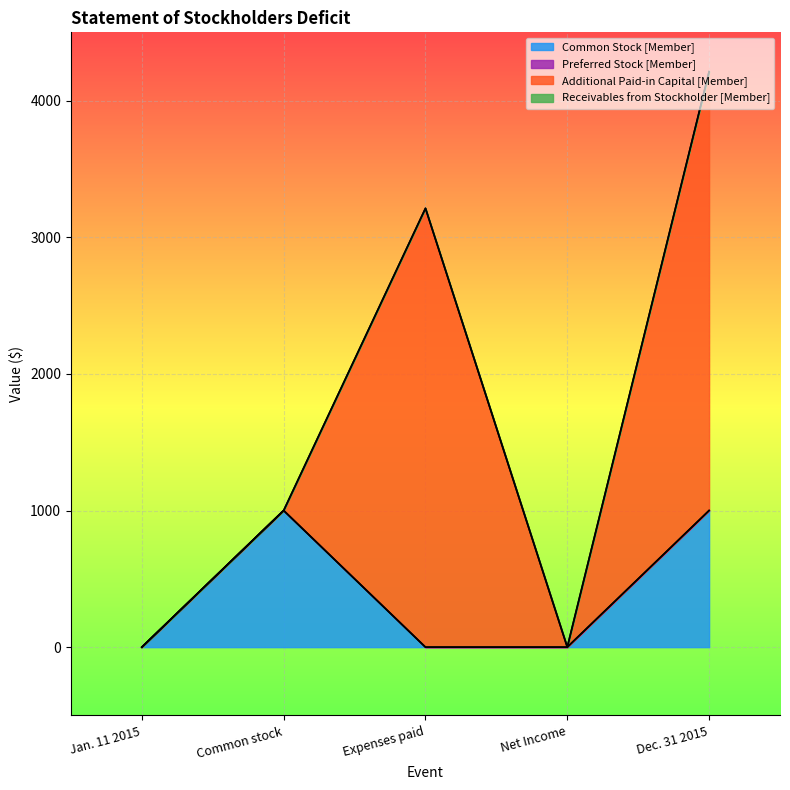

What is the total value across all series at Expenses paid?

3212